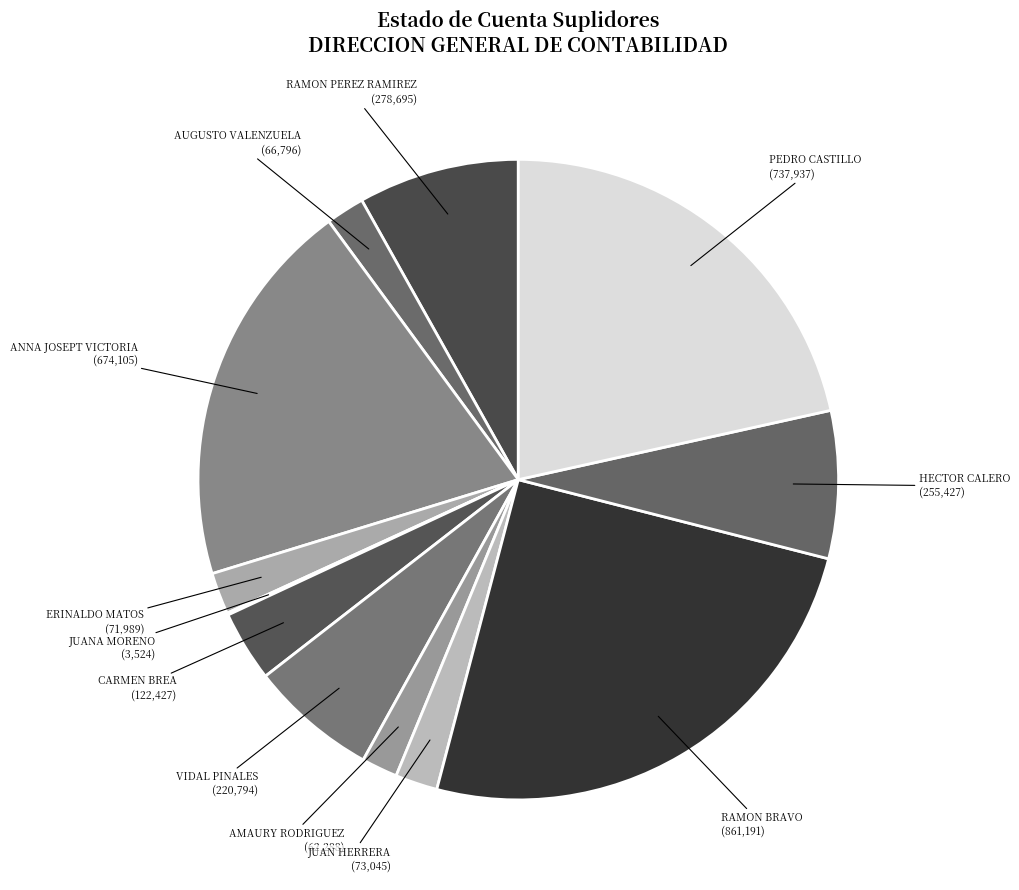

Which slice is the largest?

RAMON BRAVO (861,191)